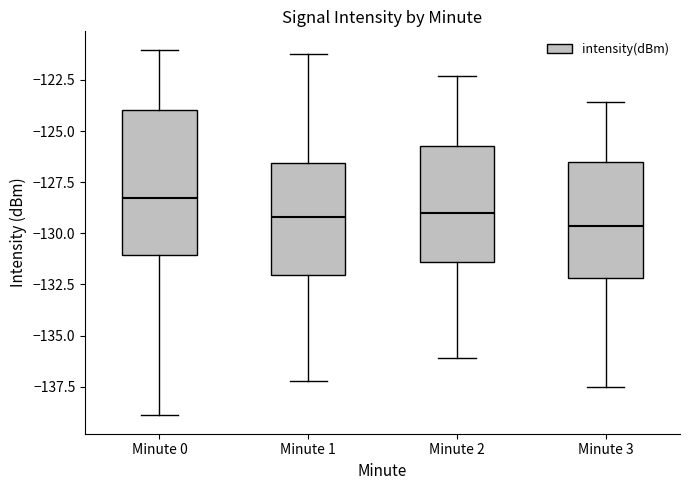

Where is the lower edge of the box for Minute 2 on the y-axis? The values are not printed on the chart, so give them approximately, as read against the axis.

-131.5